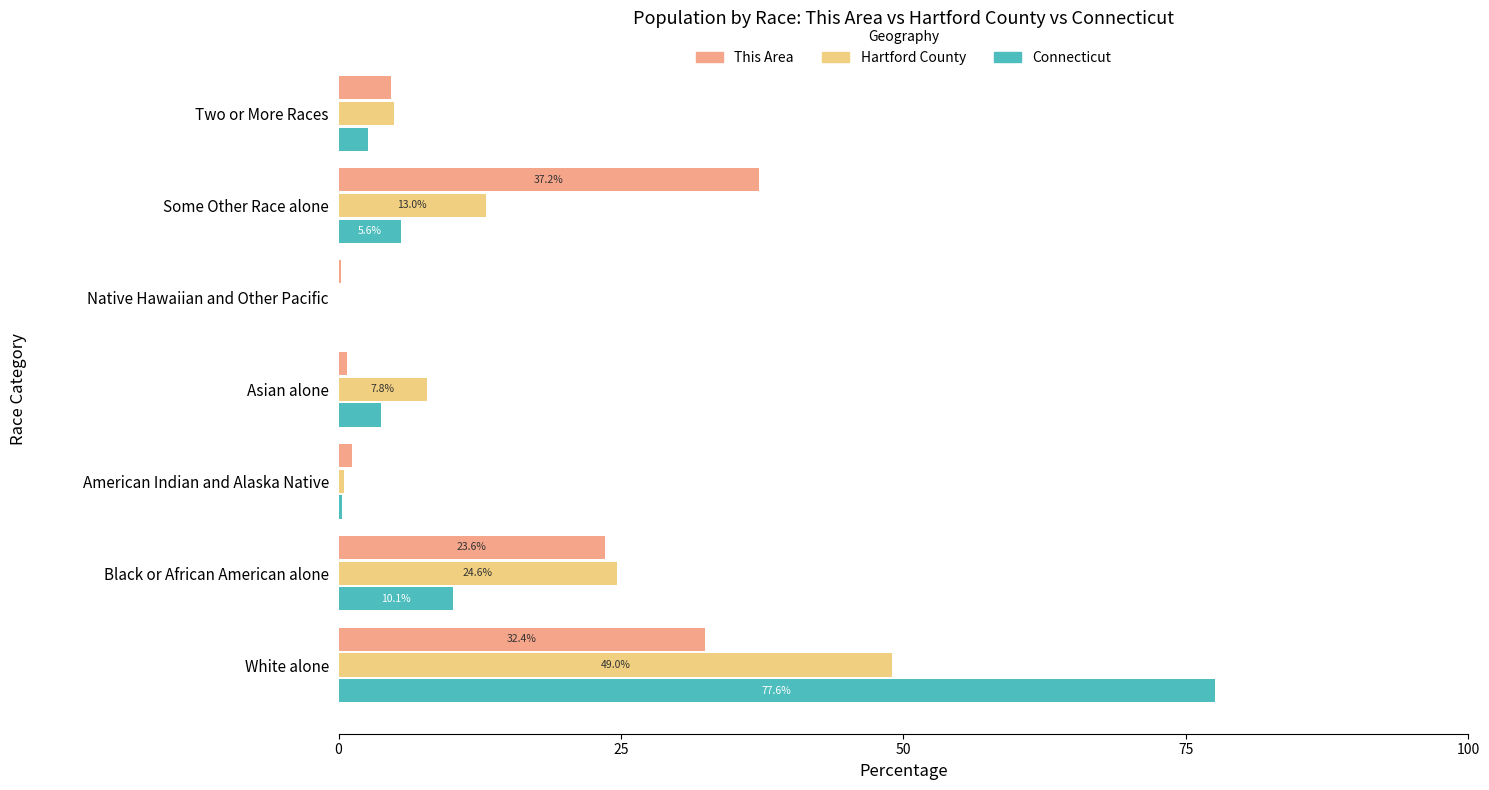

At which category is the sum across all series the highest?

White alone